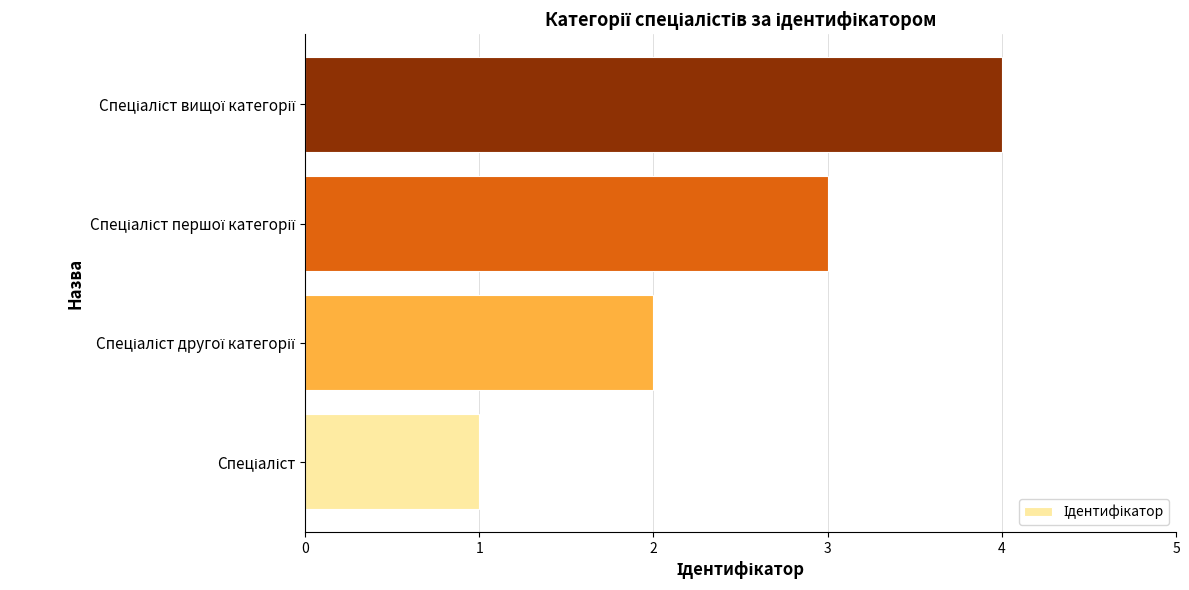

What is the sum of all values?

10